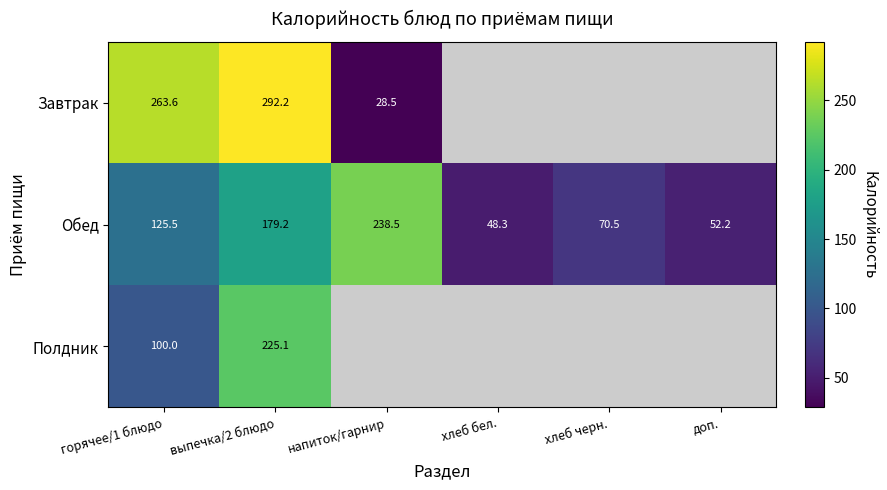

At выпечка/2 блюдо, list the series in order from smallest to largest.

Обед, Полдник, Завтрак